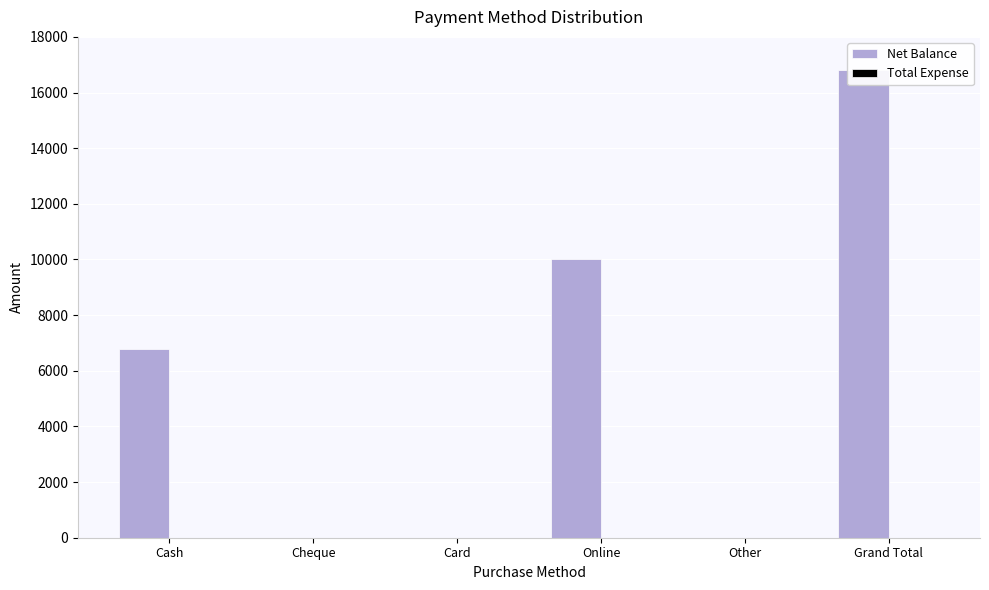

Is it true that Total Expense equals 0 at Card?

True